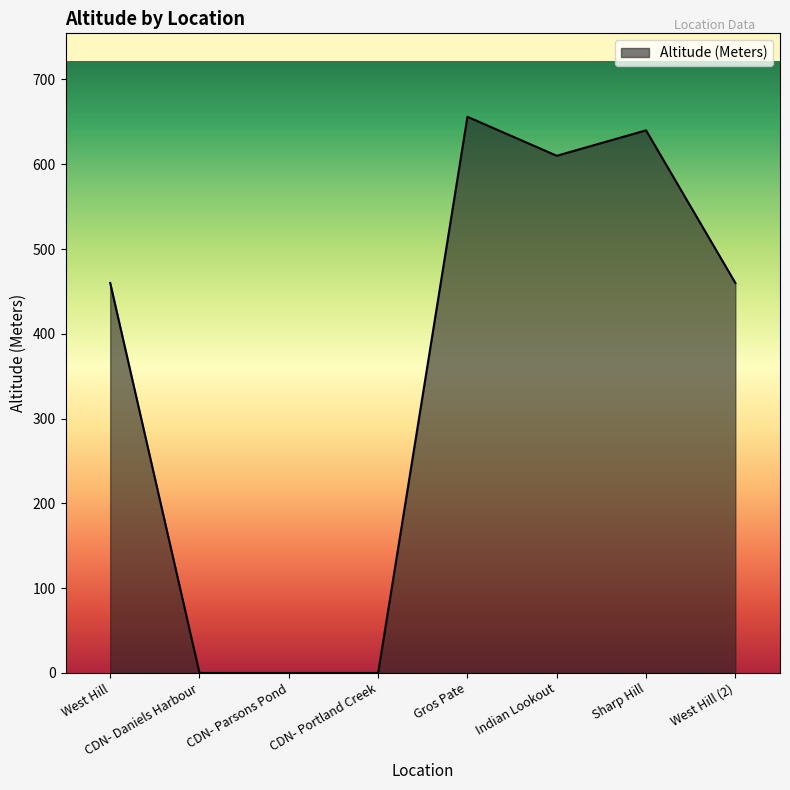

Count the number of categories in the chart.

8